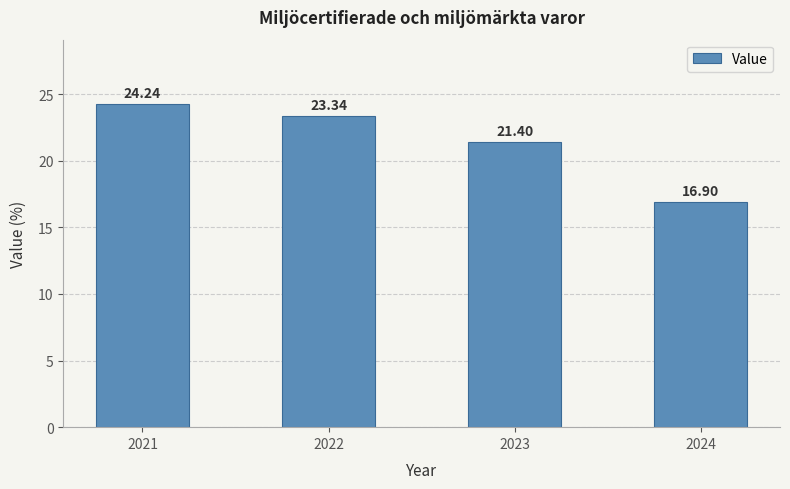

What is the maximum value shown in the chart?

24.2